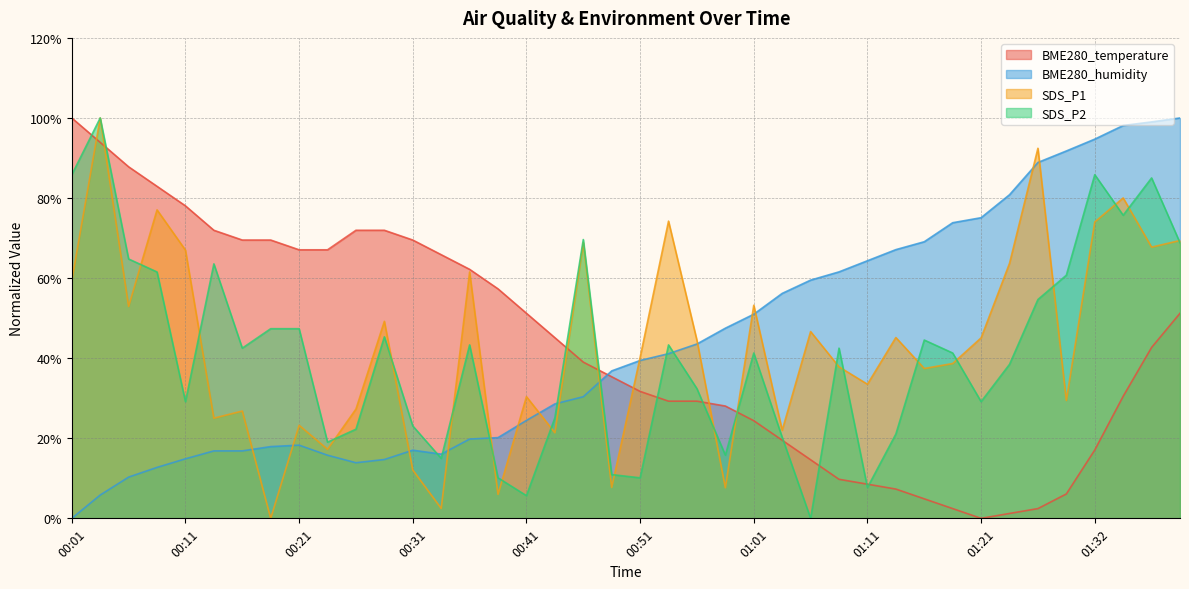

What is the maximum value shown in the chart?

100.0